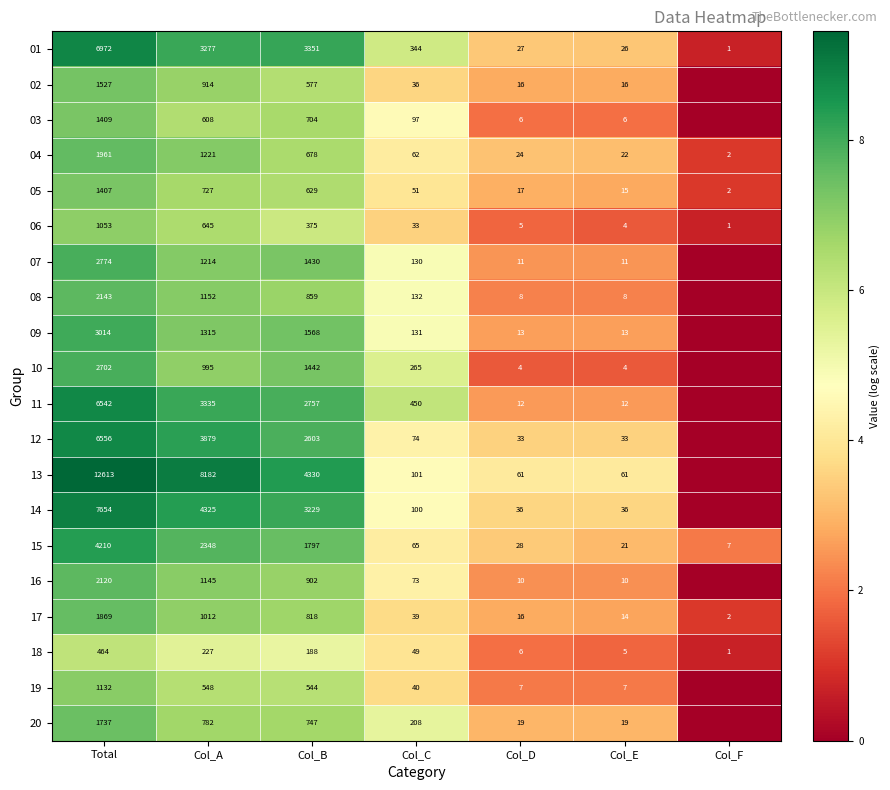

Count the number of categories in the chart.

7